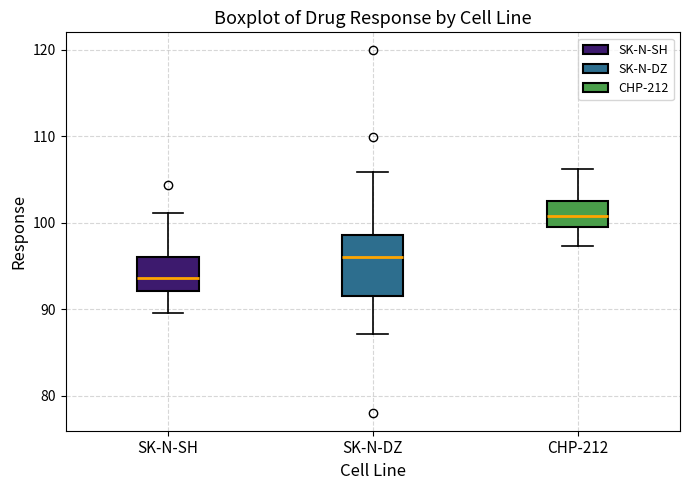

Which box is the tallest, from its lower edge to its upper edge?

SK-N-DZ